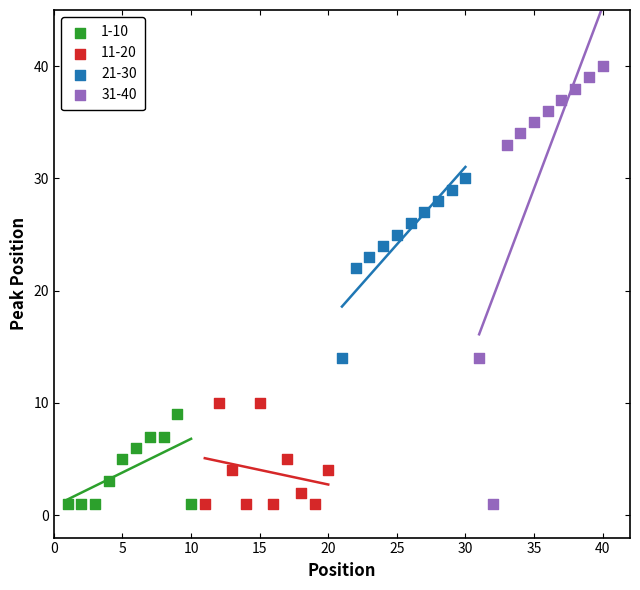

Which series has the widest spread of Y values?

31-40